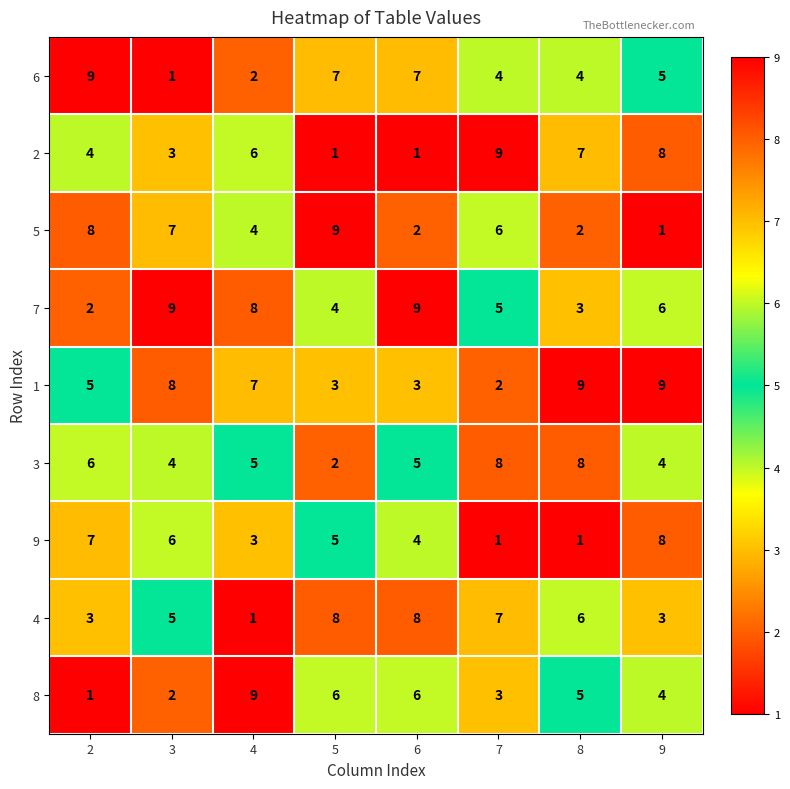

How many data points in 1 are less than 7?

4